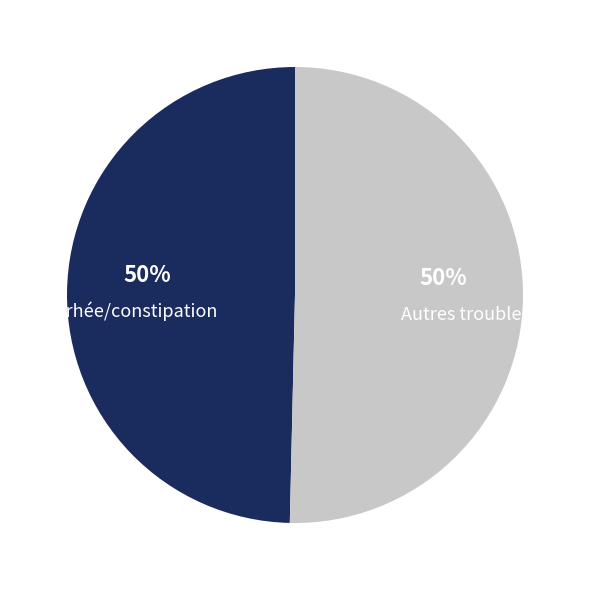

To the nearest percent, what is the average slice percentage?

50%